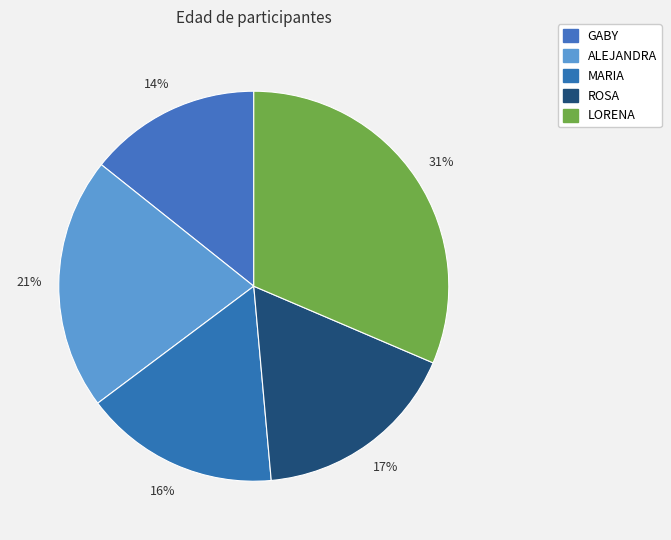

Which has a higher value, ROSA or GABY?

ROSA